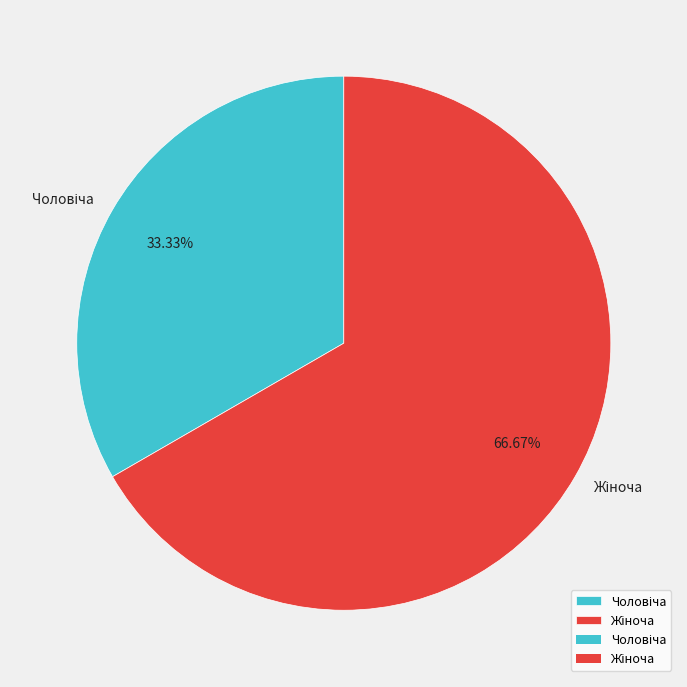

How many segments does this pie chart have?

2